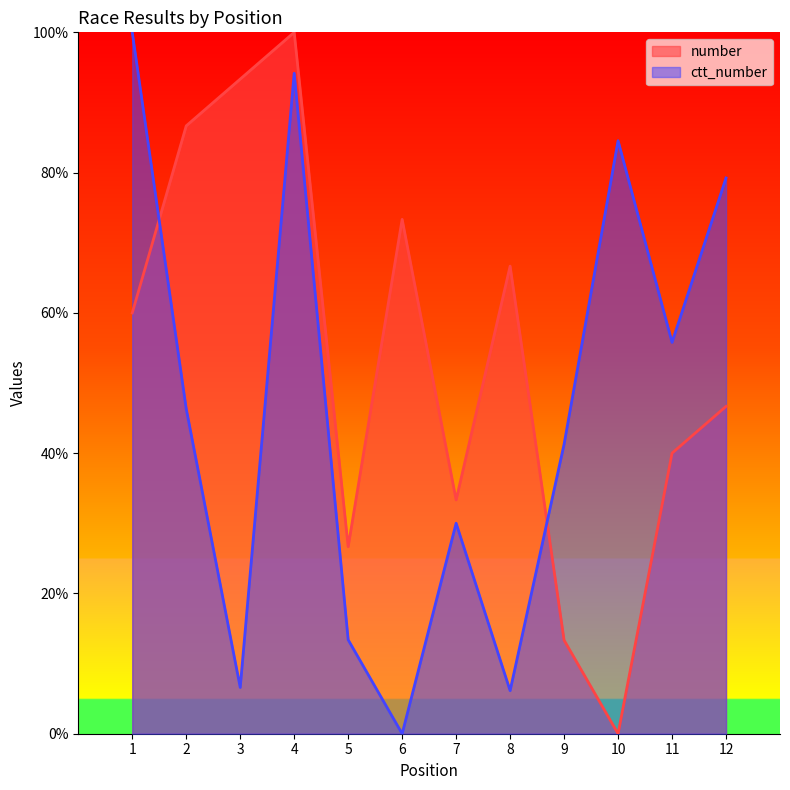

How many lines are shown in the chart?

2